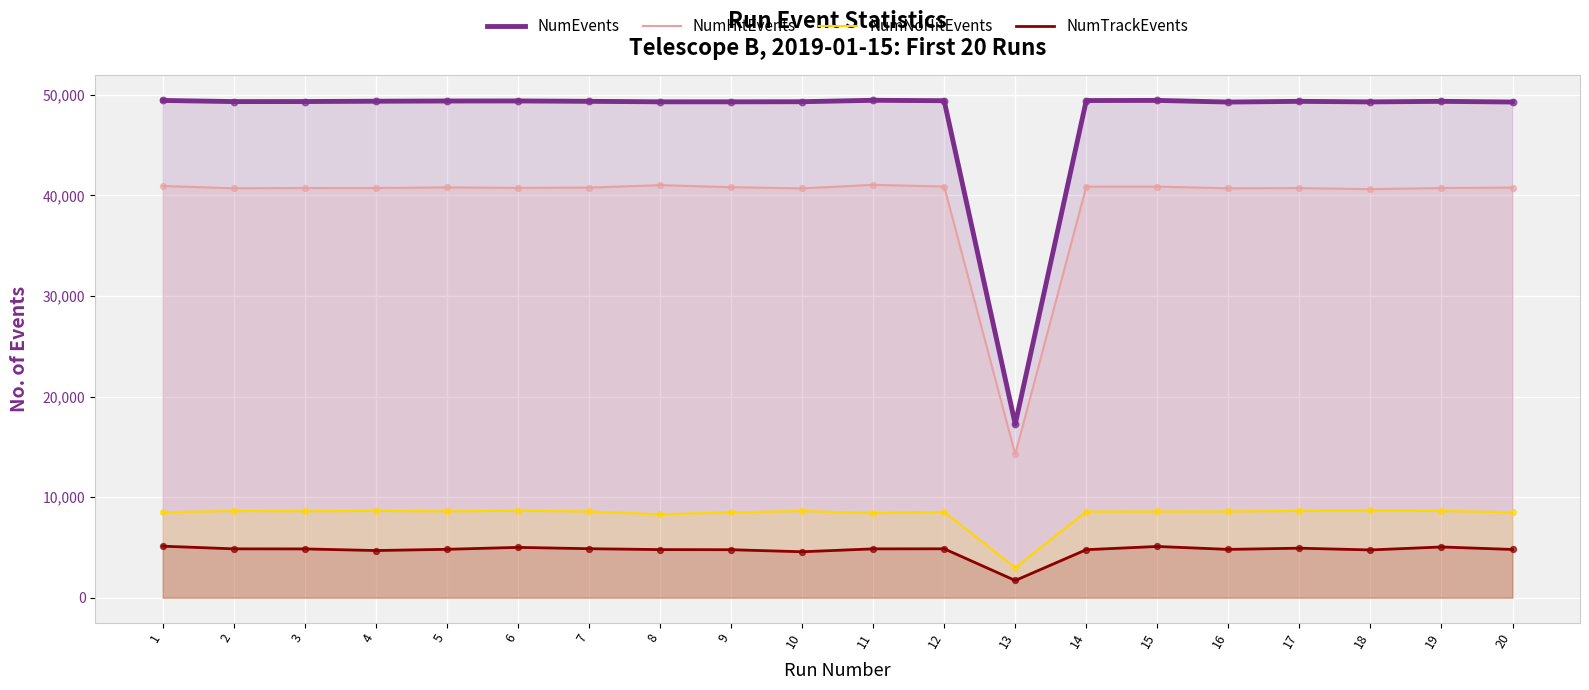

What is the total value across all series at 5?

103573